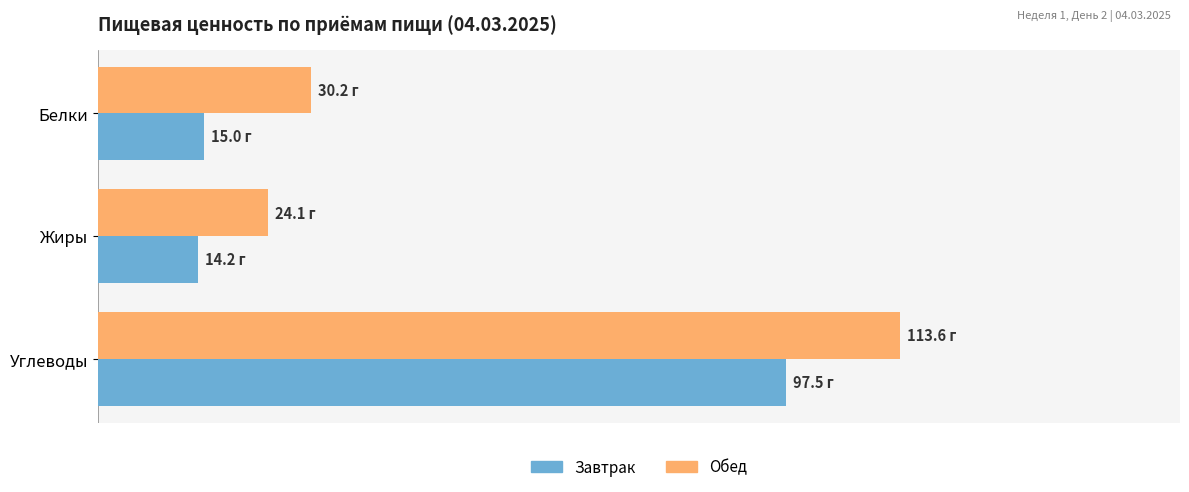

Reading left to right, list all the values displayed in this chart.

Завтрак: 15.0	14.2	97.5
Обед: 30.2	24.1	113.6